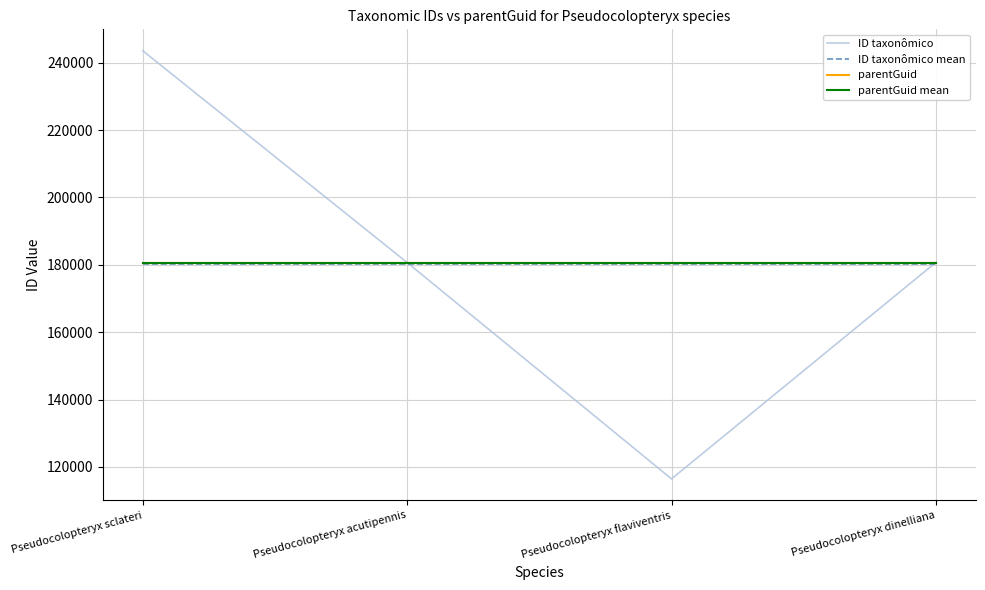

What is the approximate value of ID taxonômico mean at Pseudocolopteryx sclateri?

180342.8